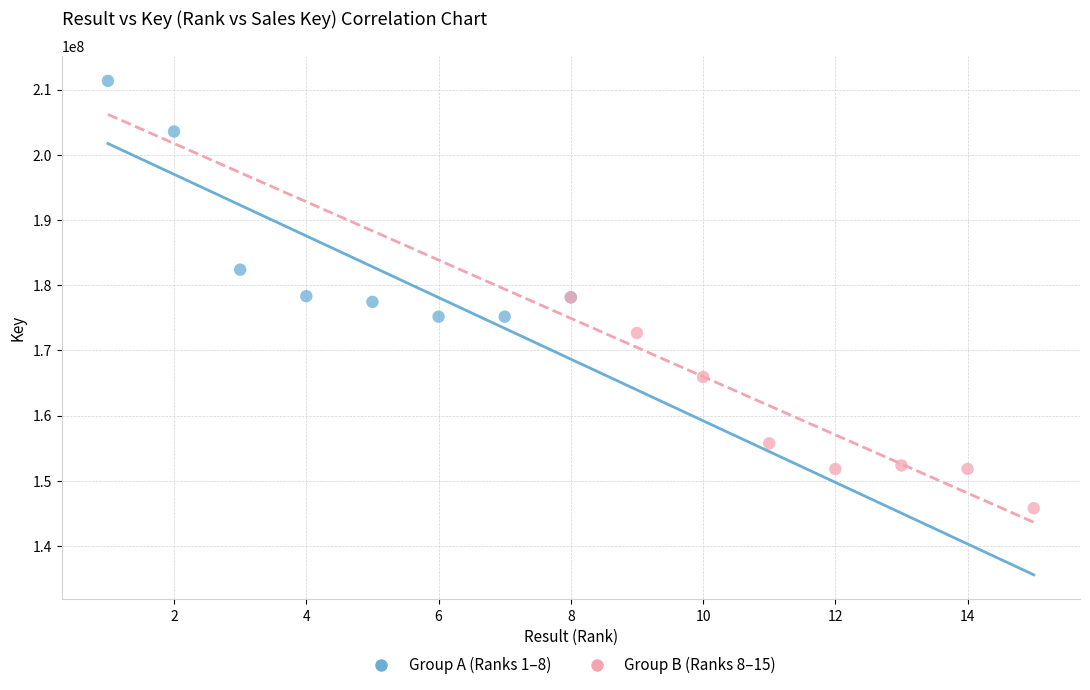

Which series contains the highest Y value?

Group A (Ranks 1–8)